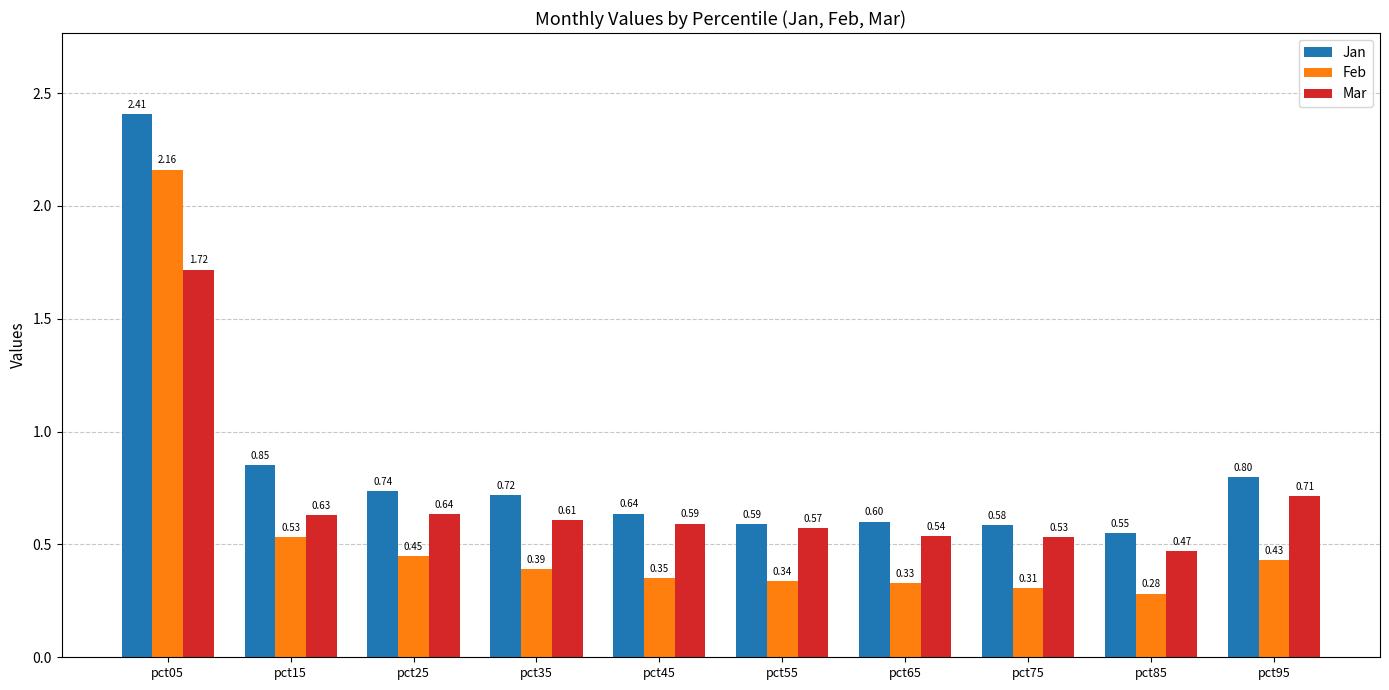

Which series has the widest spread of values?

Feb